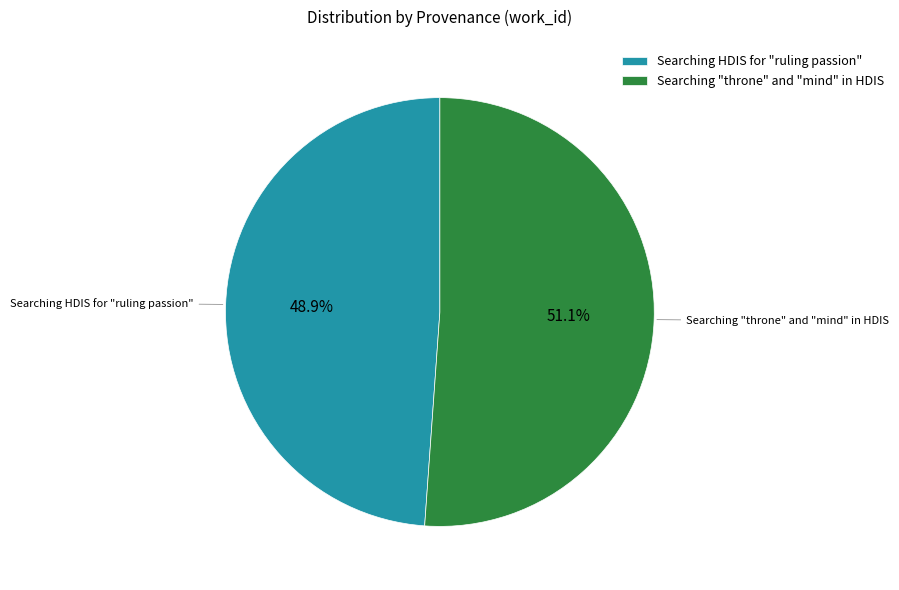

Does any single category account for the majority?

Yes